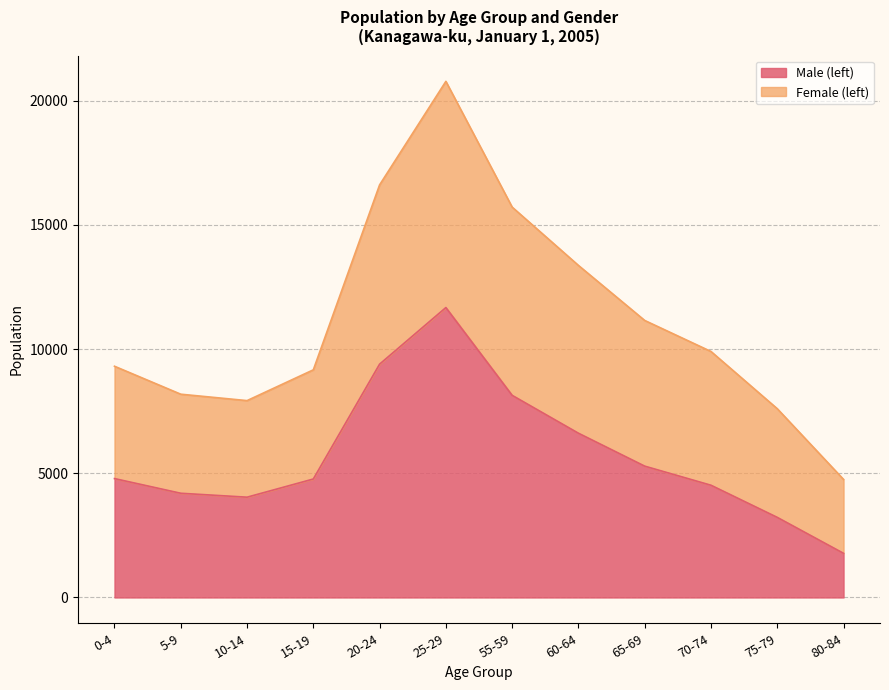

What is the minimum value shown in the chart?

1777